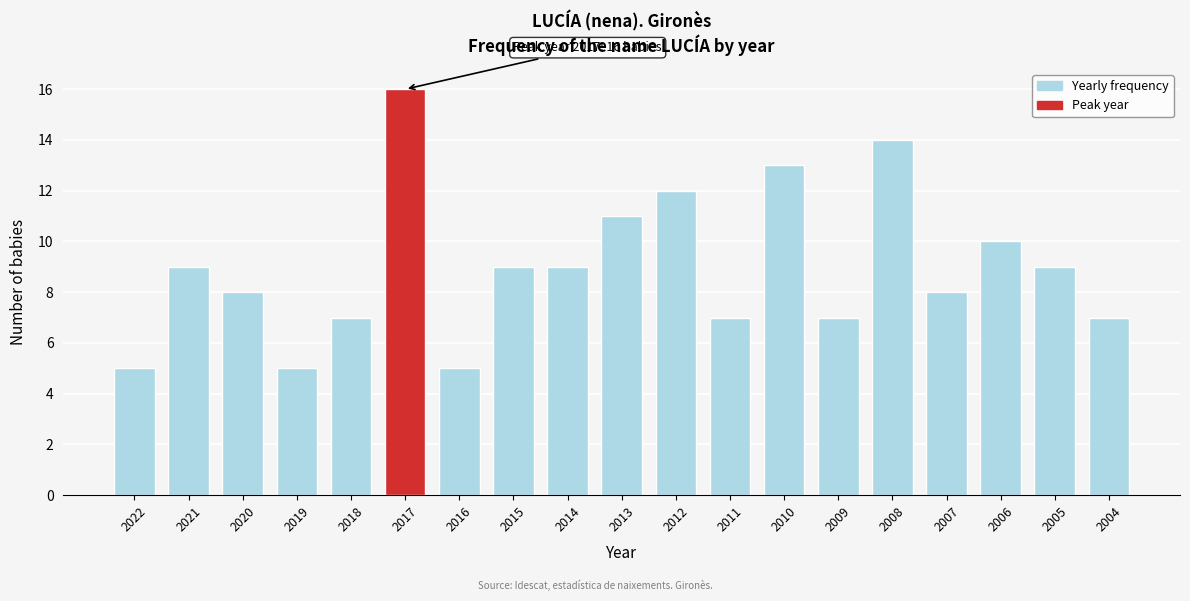

Reading left to right, what are all the values shown in this chart?

5	9	8	5	7	16	5	9	9	11	12	7	13	7	14	8	10	9	7